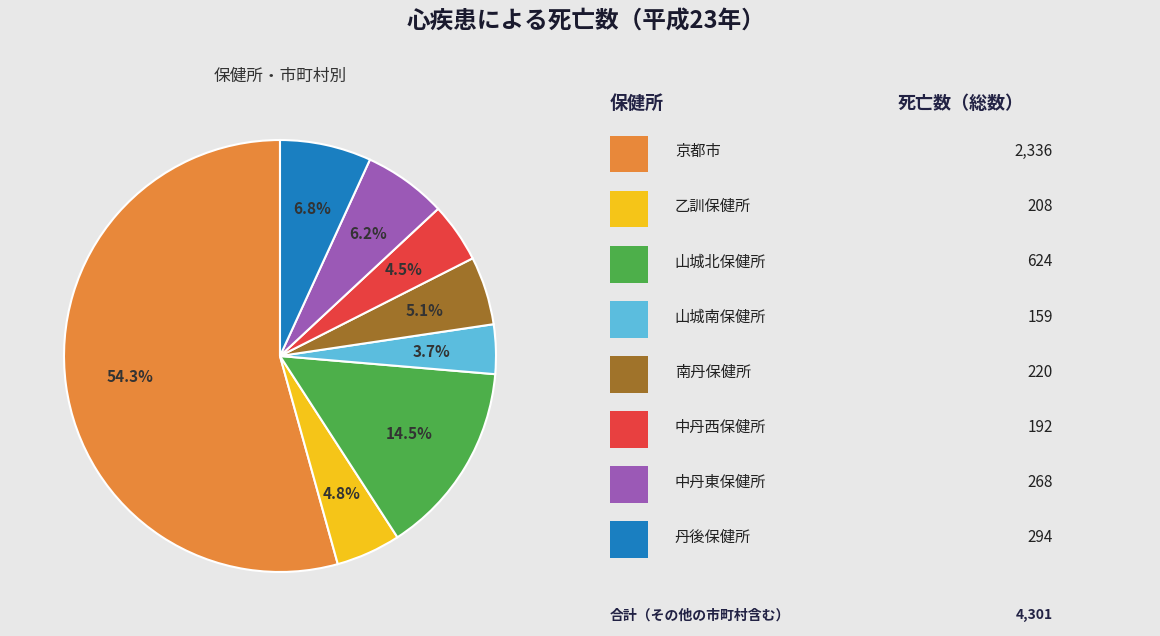

How many segments does this pie chart have?

8